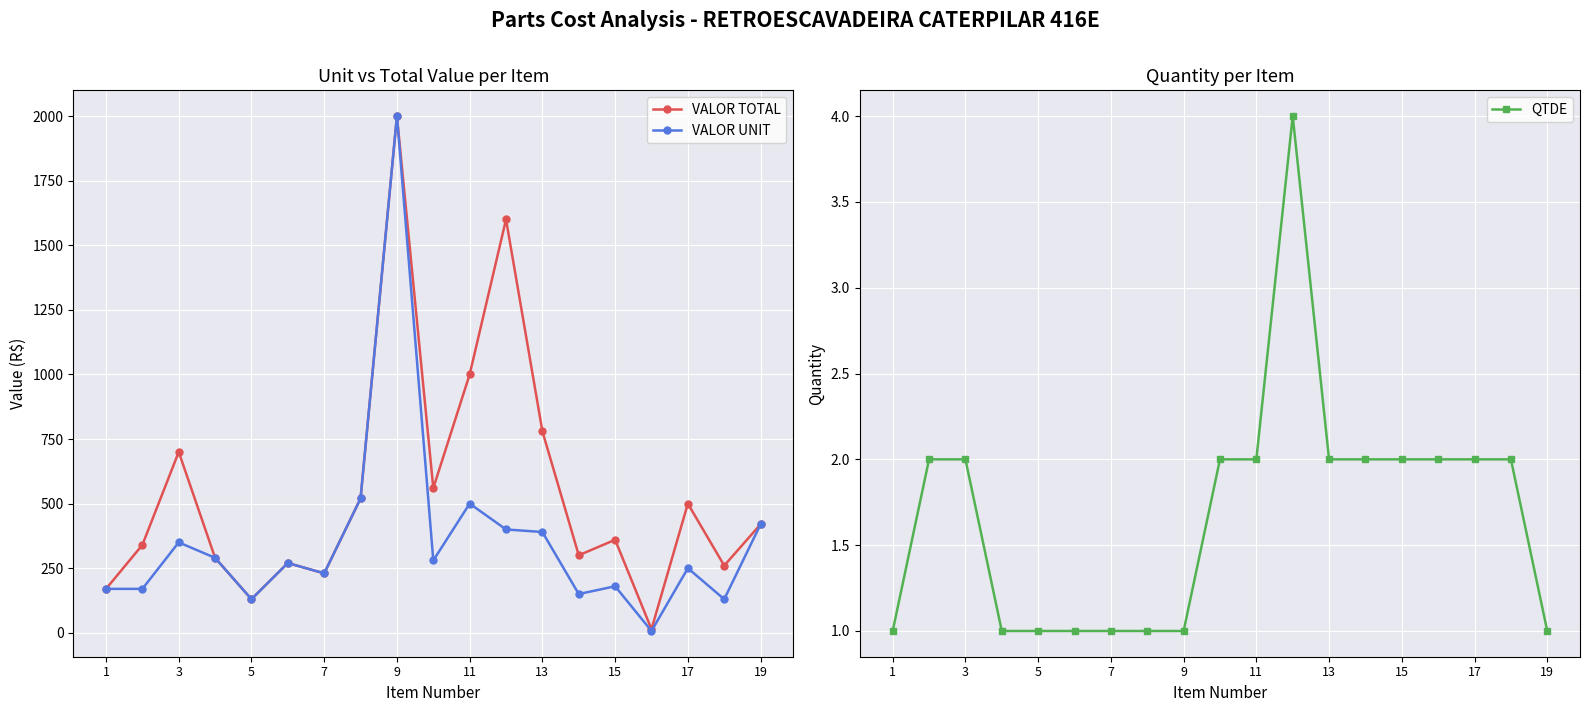

The value of VALOR TOTAL at 19 is 420. True or false?

True